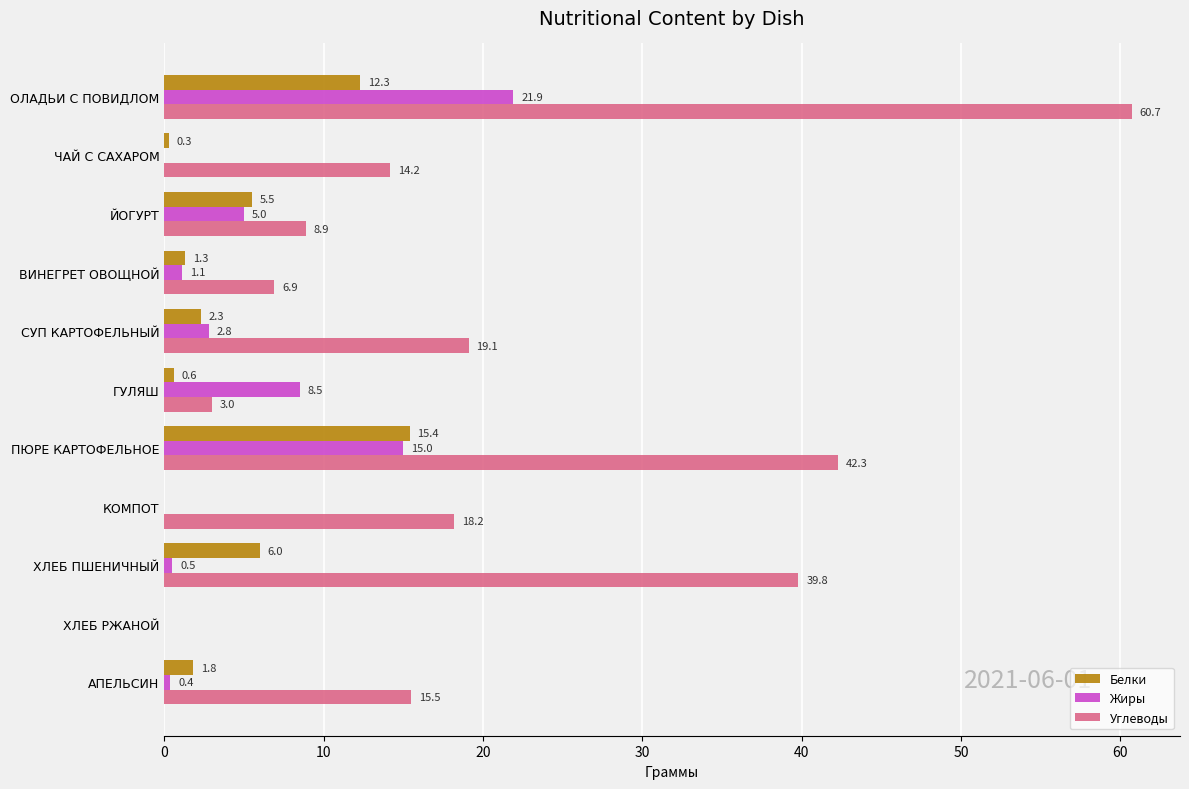

True or false: Белки has a value of 20.7 at ПЮРЕ КАРТОФЕЛЬНОЕ.

False